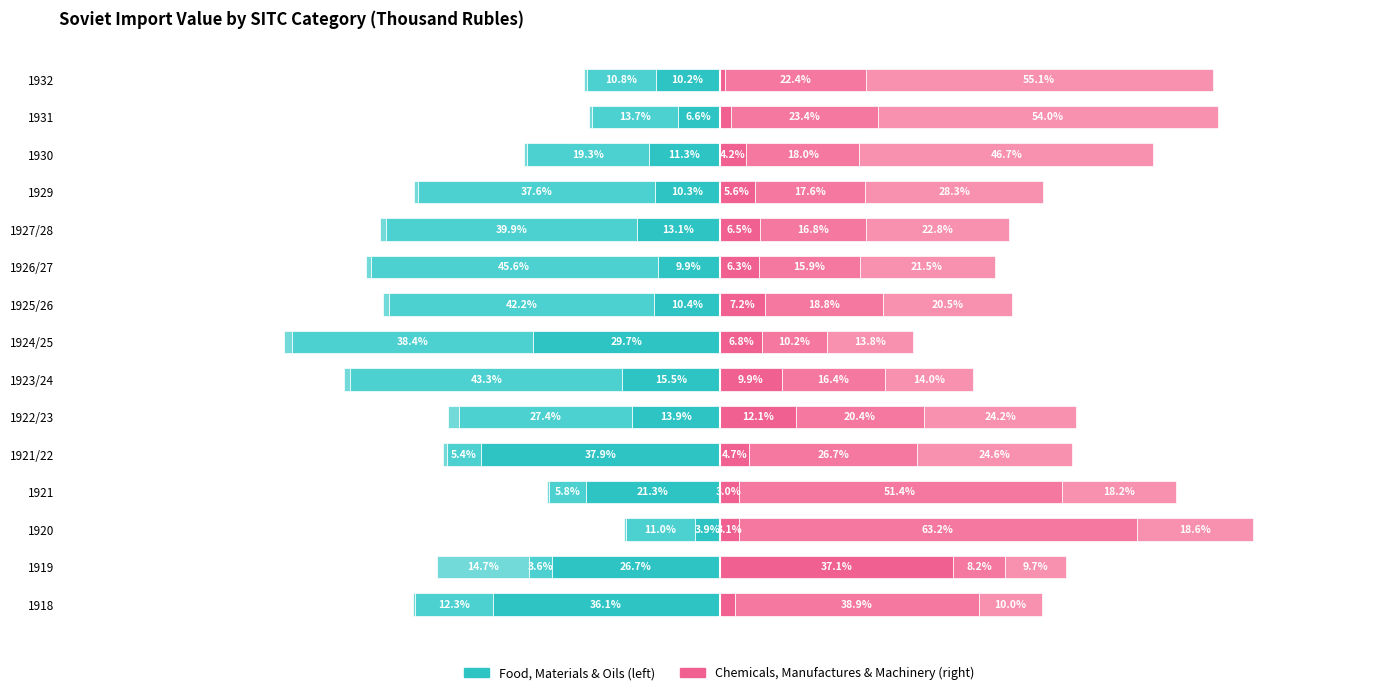

Rank the series by their maximum value, from highest to lowest.

Manufactured goods classified by material, Machinery & transport equipment, Chemicals, Animal or vegetable oils & fats, Inedible crude materials excl. fuels, Food & livestock